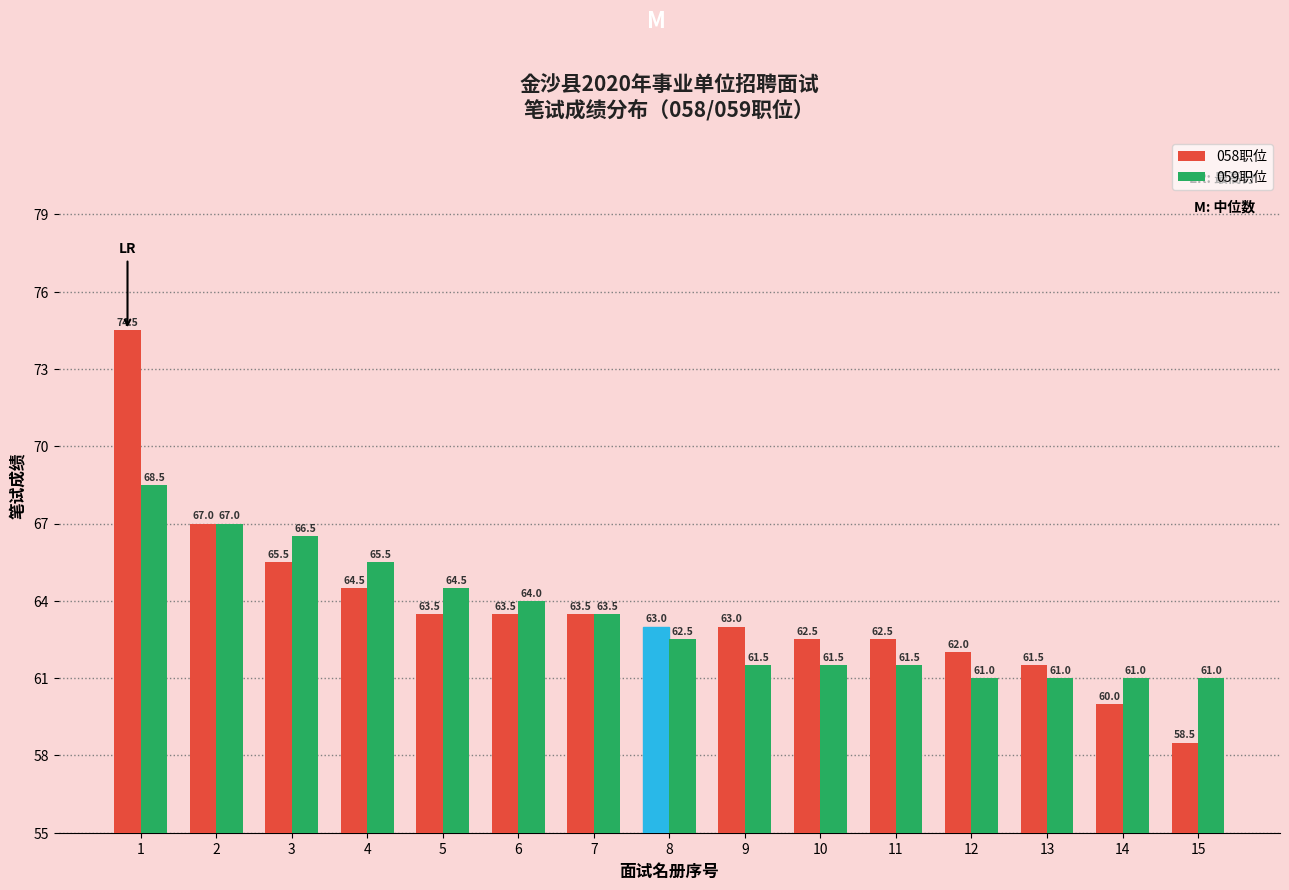

At which category does the chart reach its minimum across all series?

15